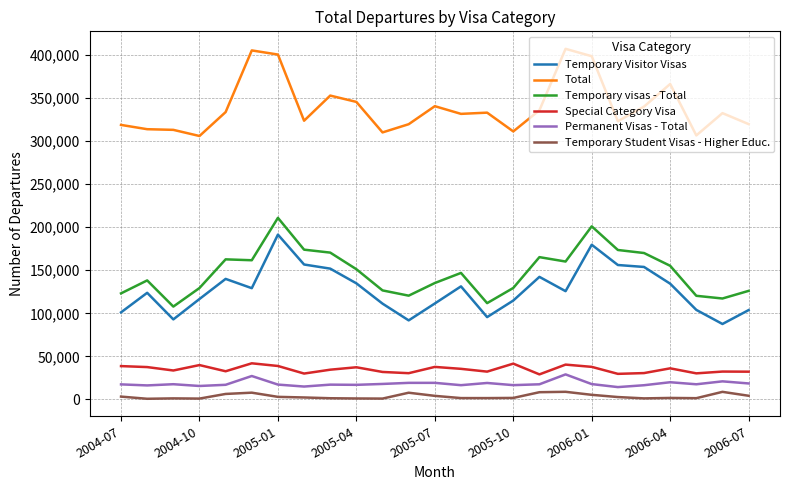

In Permanent Visas - Total, how many points are higher than both neighbors (excluding endpoints)?

8